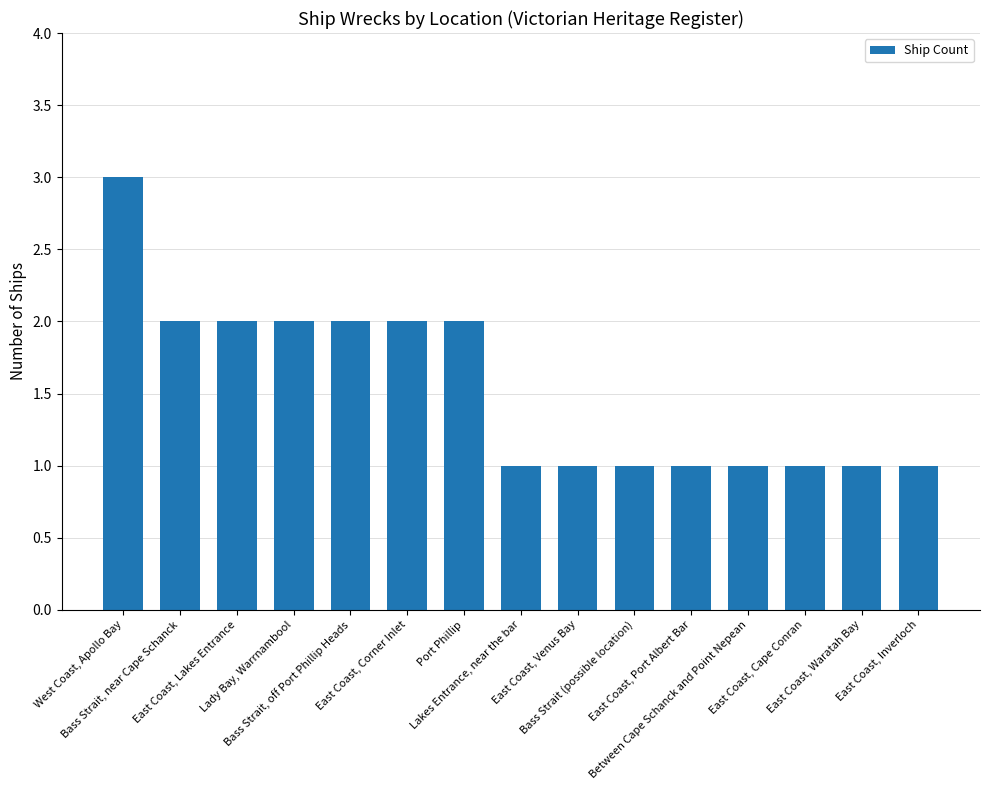

What is the difference between the maximum and minimum values?

2